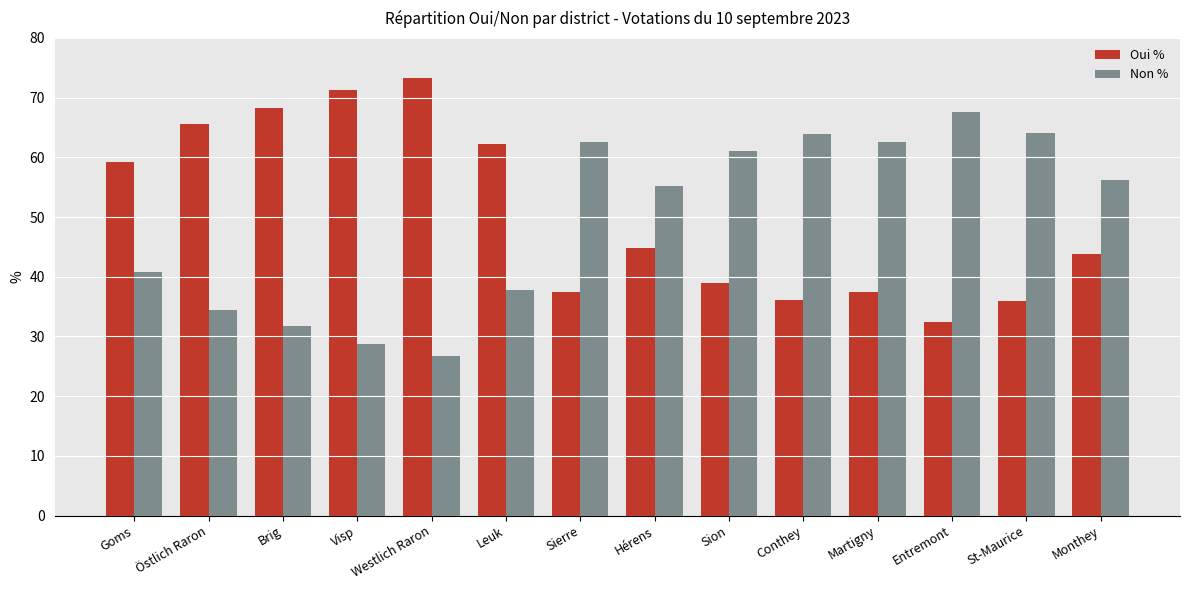

How many distinct data groups are displayed?

2